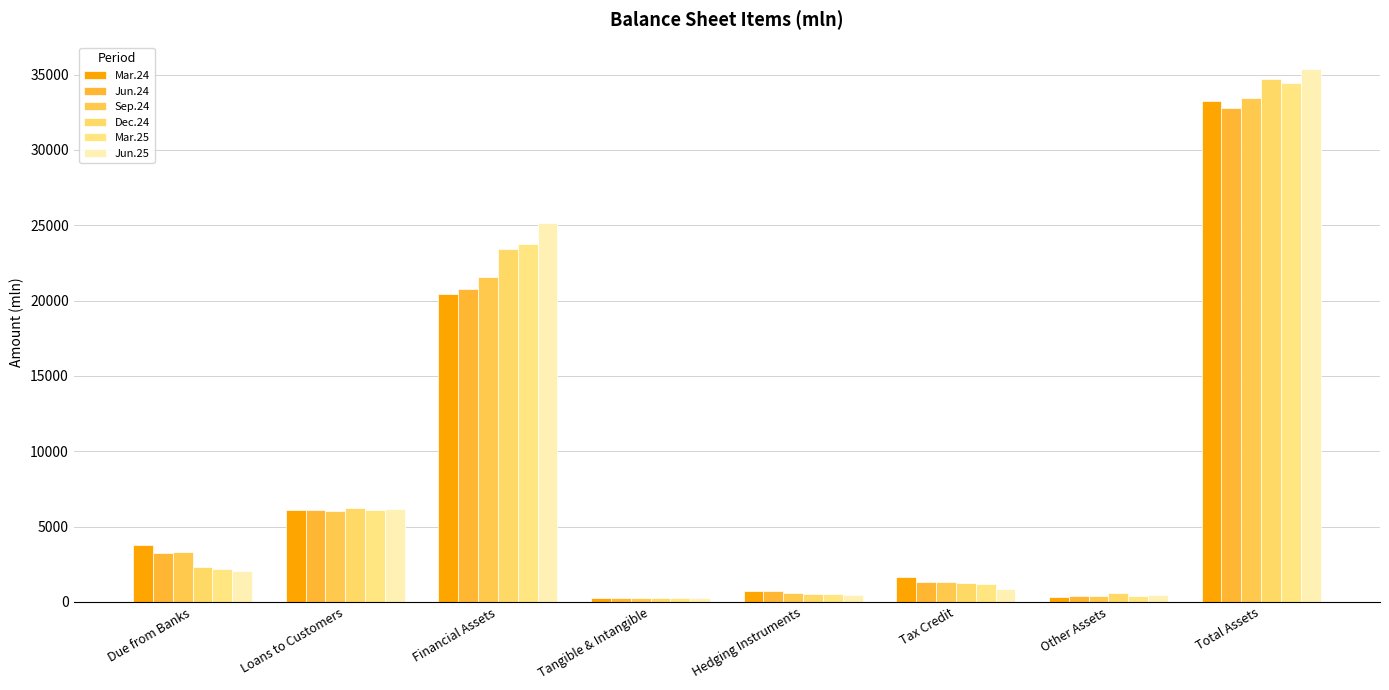

What is the maximum value shown in the chart?

35359.2